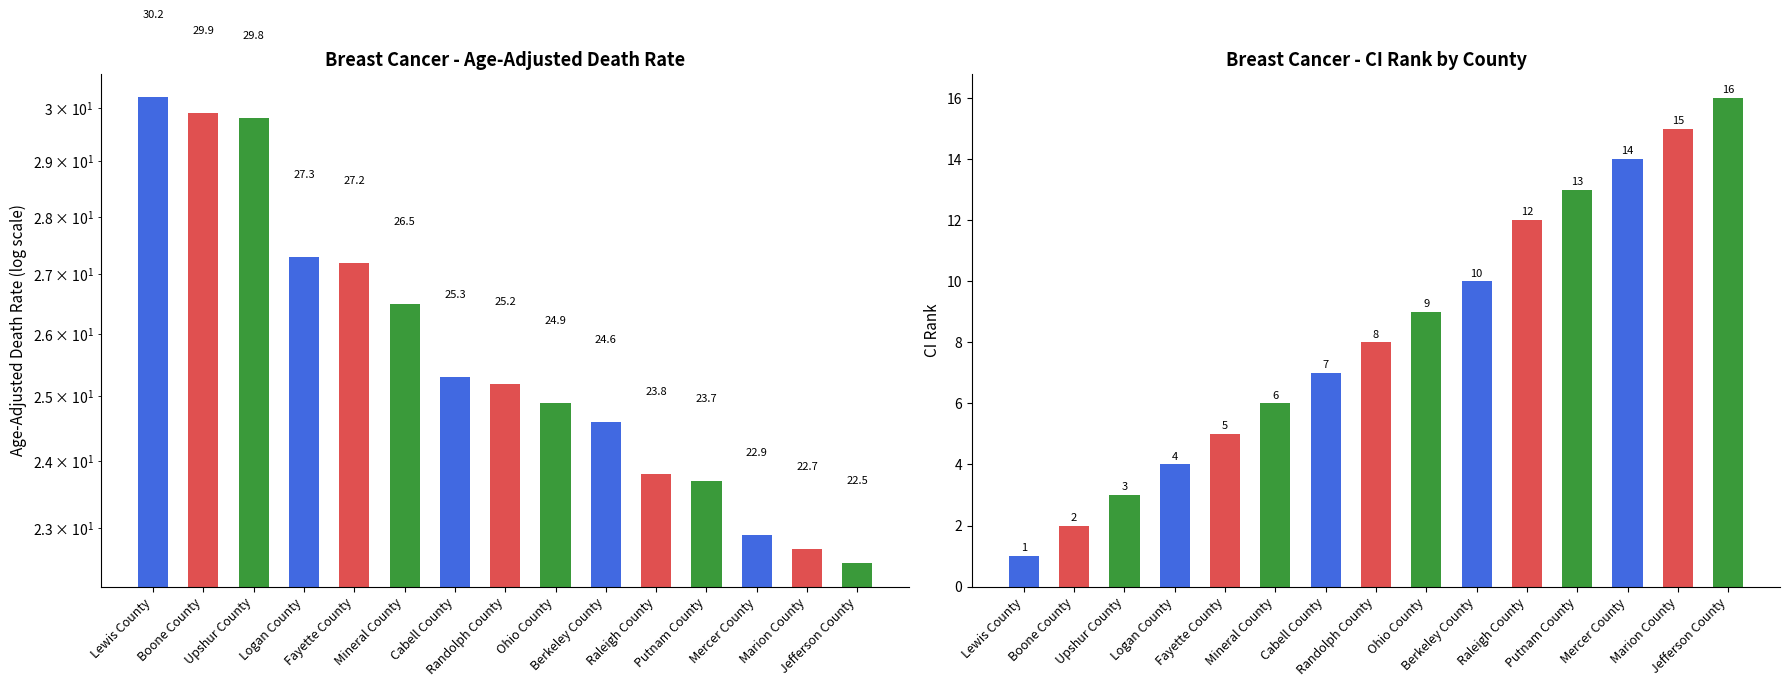

The value of CI Rank at Ohio County is 2.2. True or false?

False